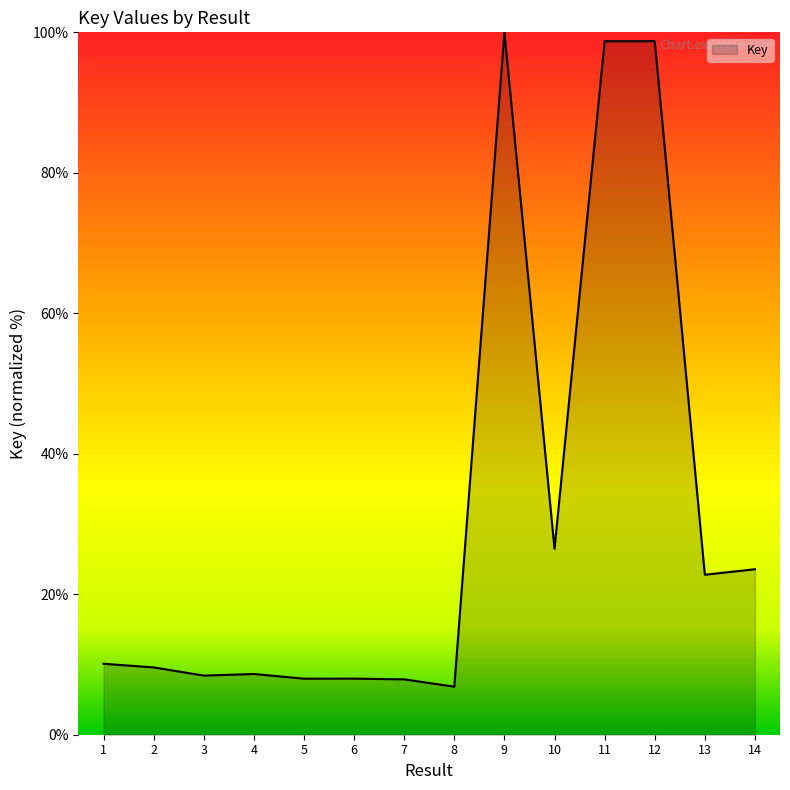

What is the maximum value shown in the chart?

100.0